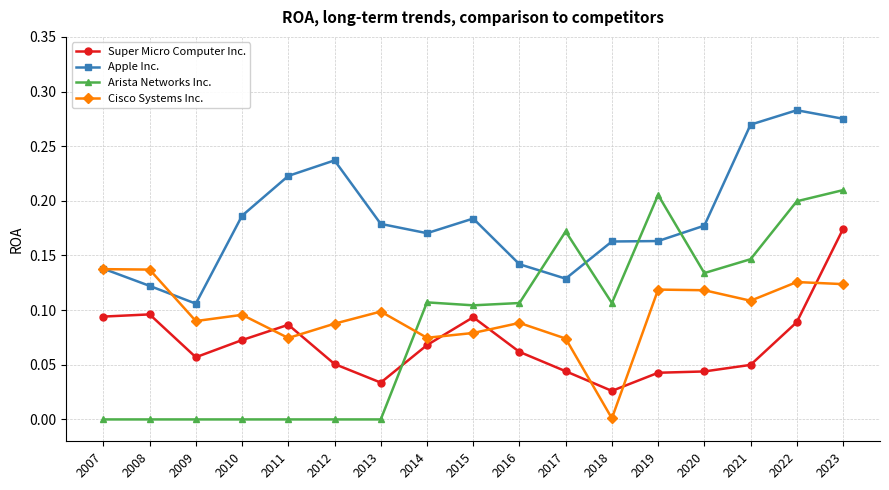

True or false: Arista Networks Inc. has more than 0 points higher than both neighbors.

True